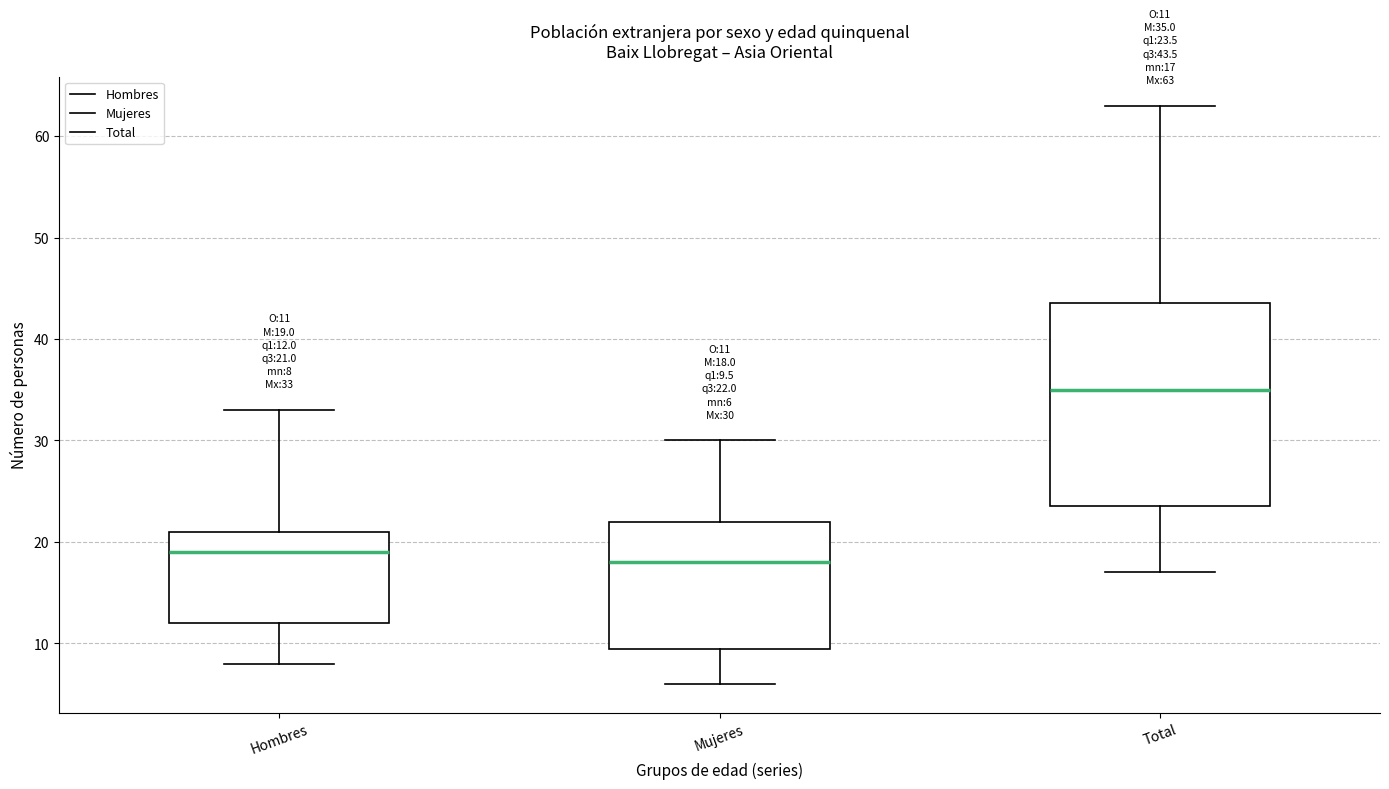

Which box has the highest median line?

Total